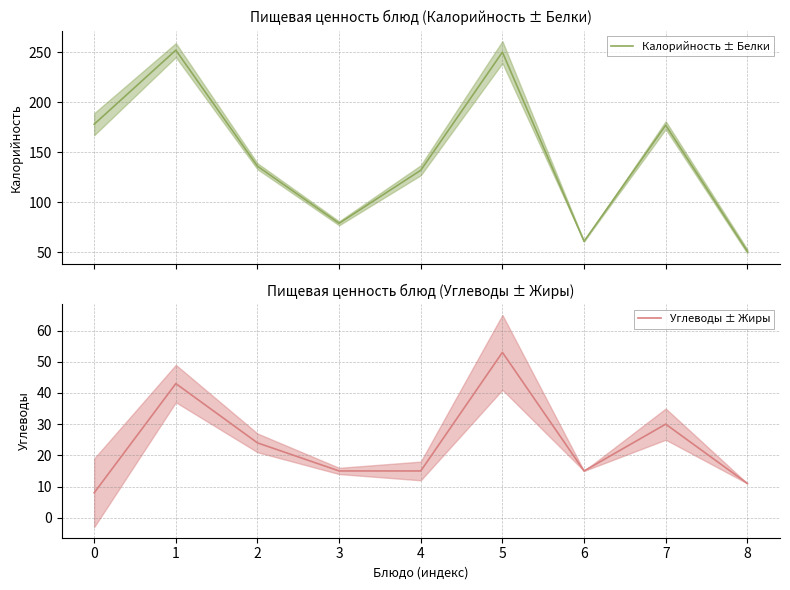

List the series in order of their peak value, lowest first.

Углеводы ± Жиры, Калорийность ± Белки